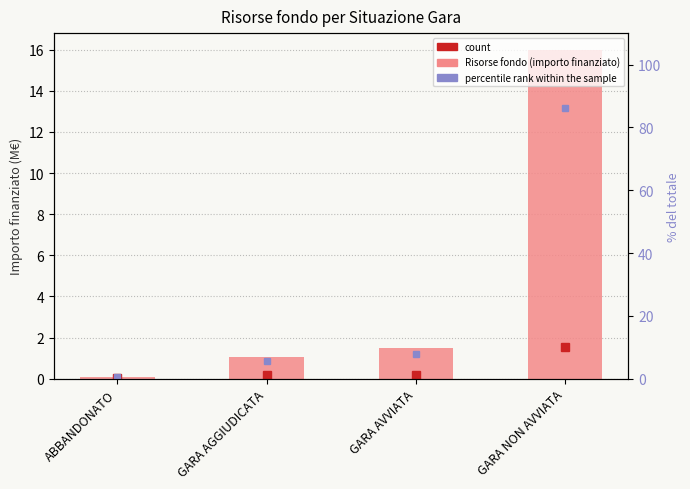

What is the label of the 3rd bar from the left?

GARA AVVIATA